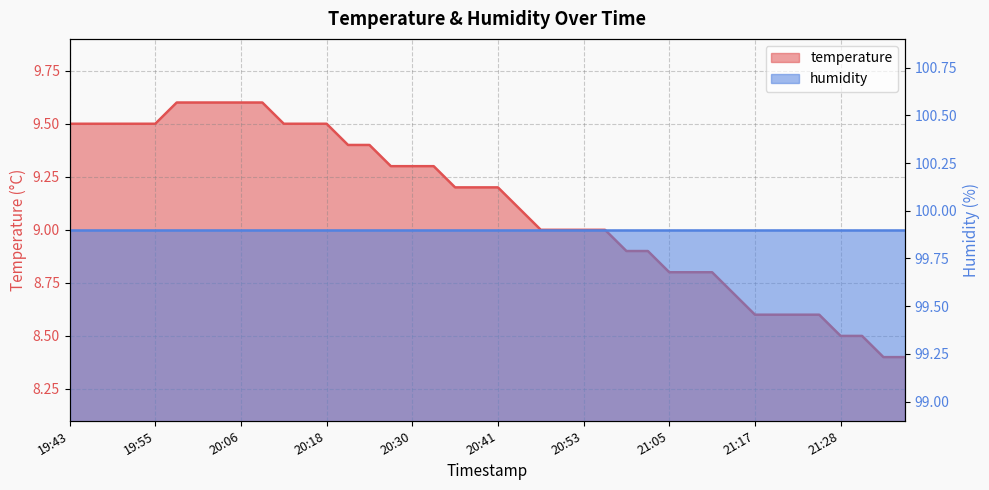

Reading right to left, what are all the values shown in this chart?

21:37=8.4	21:34=8.4	21:31=8.5	21:28=8.5	21:25=8.6	21:22=8.6	21:19=8.6	21:17=8.6	21:14=8.7	21:11=8.8	21:08=8.8	21:05=8.8	21:02=8.9	20:59=8.9	20:56=9.0	20:53=9.0	20:50=9.0	20:47=9.0	20:45=9.1	20:41=9.2	20:39=9.2	20:35=9.2	20:33=9.3	20:30=9.3	20:27=9.3	20:24=9.4	20:21=9.4	20:18=9.5	20:15=9.5	20:12=9.5	20:09=9.6	20:06=9.6	20:04=9.6	20:01=9.6	19:58=9.6	19:55=9.5	19:52=9.5	19:49=9.5	19:46=9.5	19:43=9.5